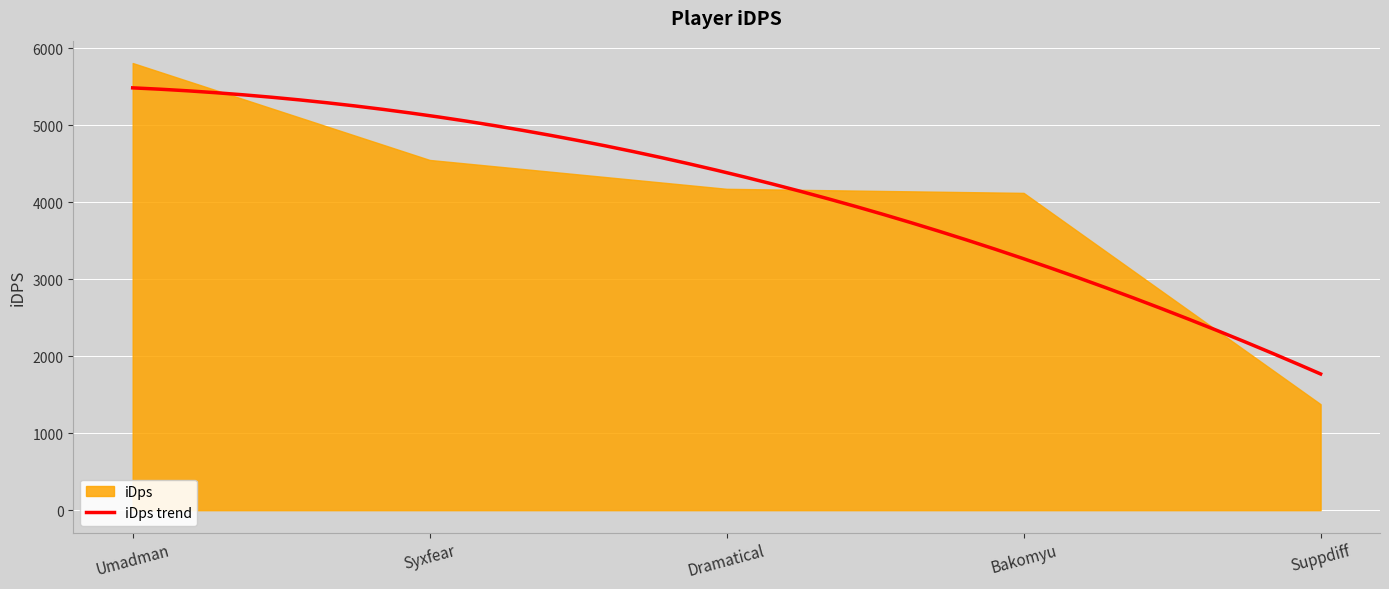

How many values are below 4172?

2